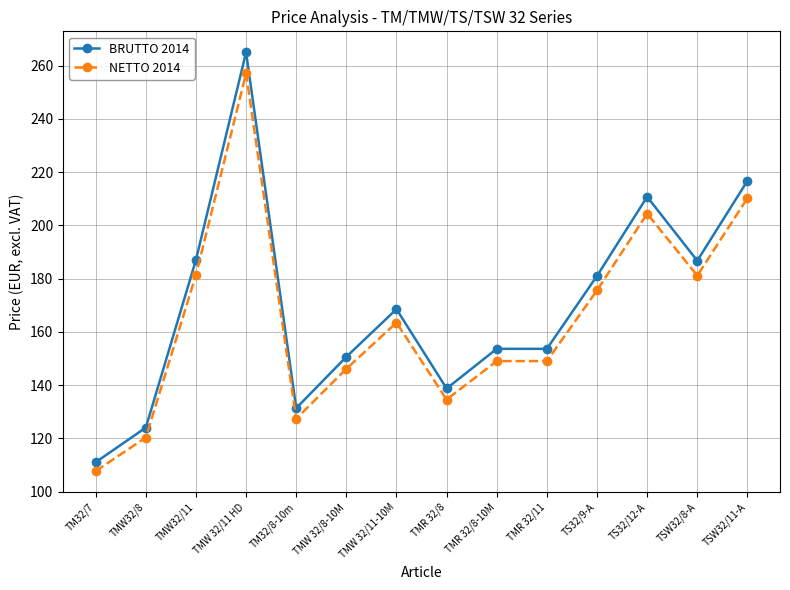

At which category does NETTO 2014 reach its first local peak?

TMW 32/11 HD